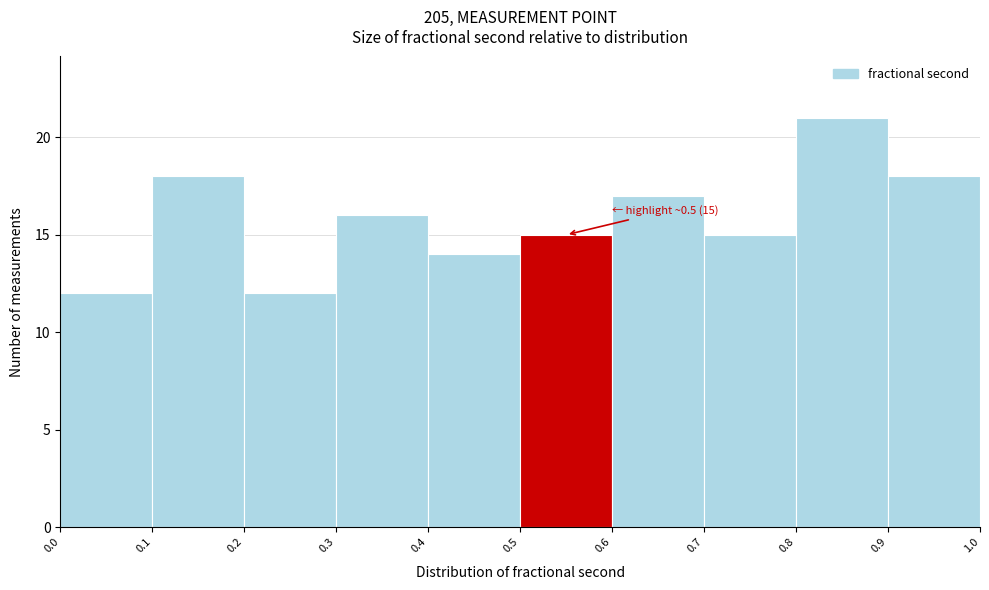

Which range on the x-axis has the tallest bar?

0.8 to 0.9